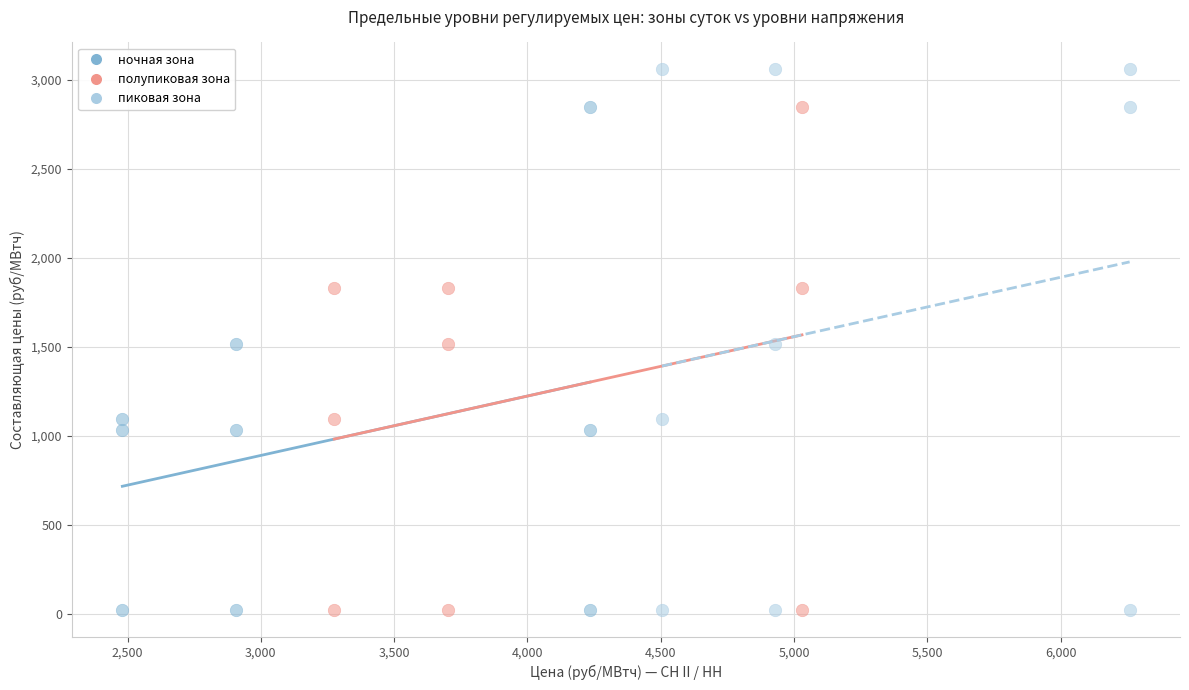

Which series has the largest Y range (max minus min)?

пиковая зона